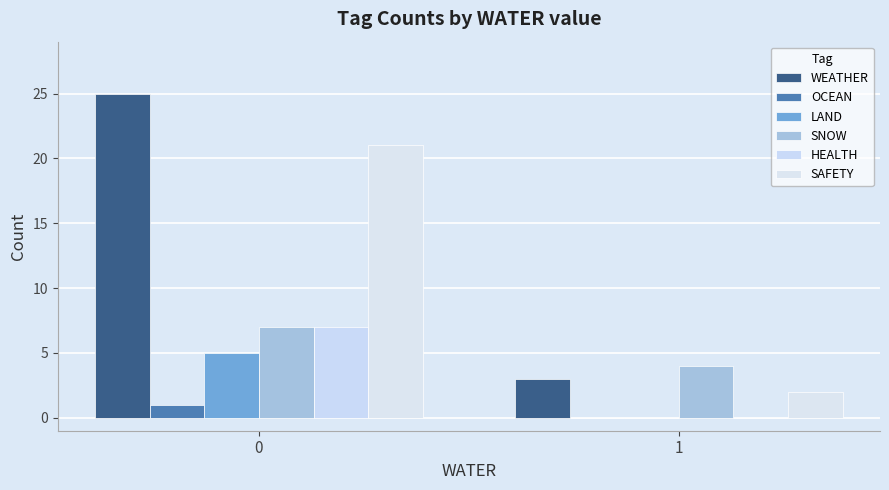

What are all the series names shown in the legend?

WEATHER, OCEAN, LAND, SNOW, HEALTH, SAFETY